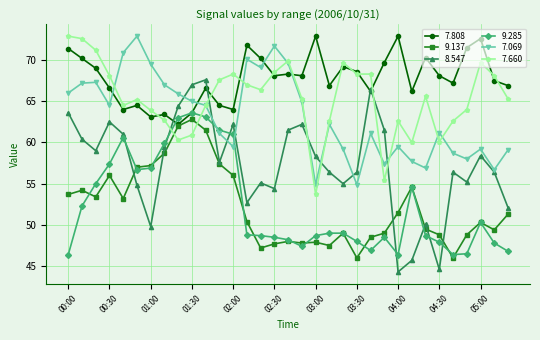

What is the smallest value displayed?

44.3